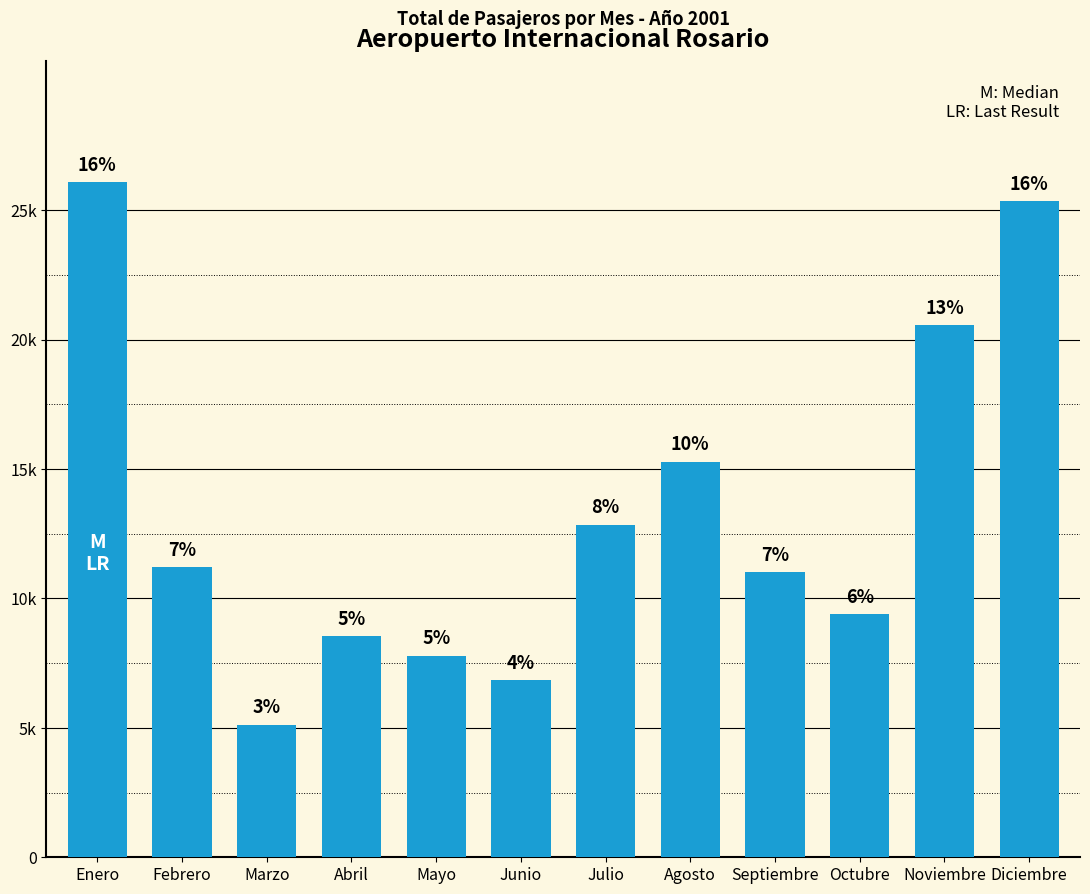

Reading left to right, what are all the values shown in this chart?

Enero=26085	Febrero=11208	Marzo=5119	Abril=8544	Mayo=7794	Junio=6836	Julio=12849	Agosto=15278	Septiembre=11017	Octubre=9388	Noviembre=20555	Diciembre=25352